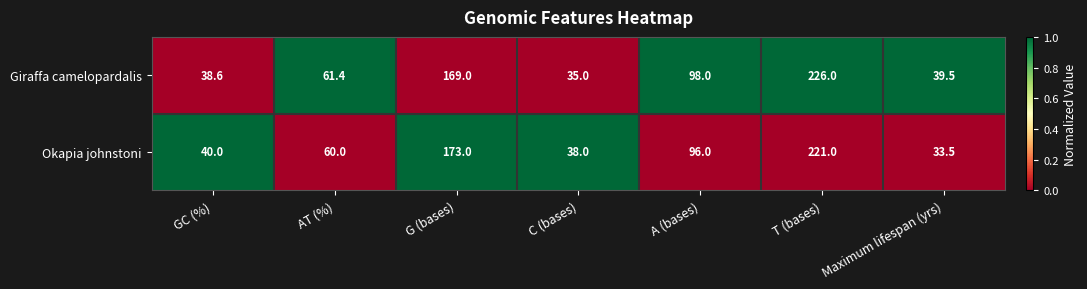

The Giraffa camelopardalis series shows 54.1 at GC (%). True or false?

False